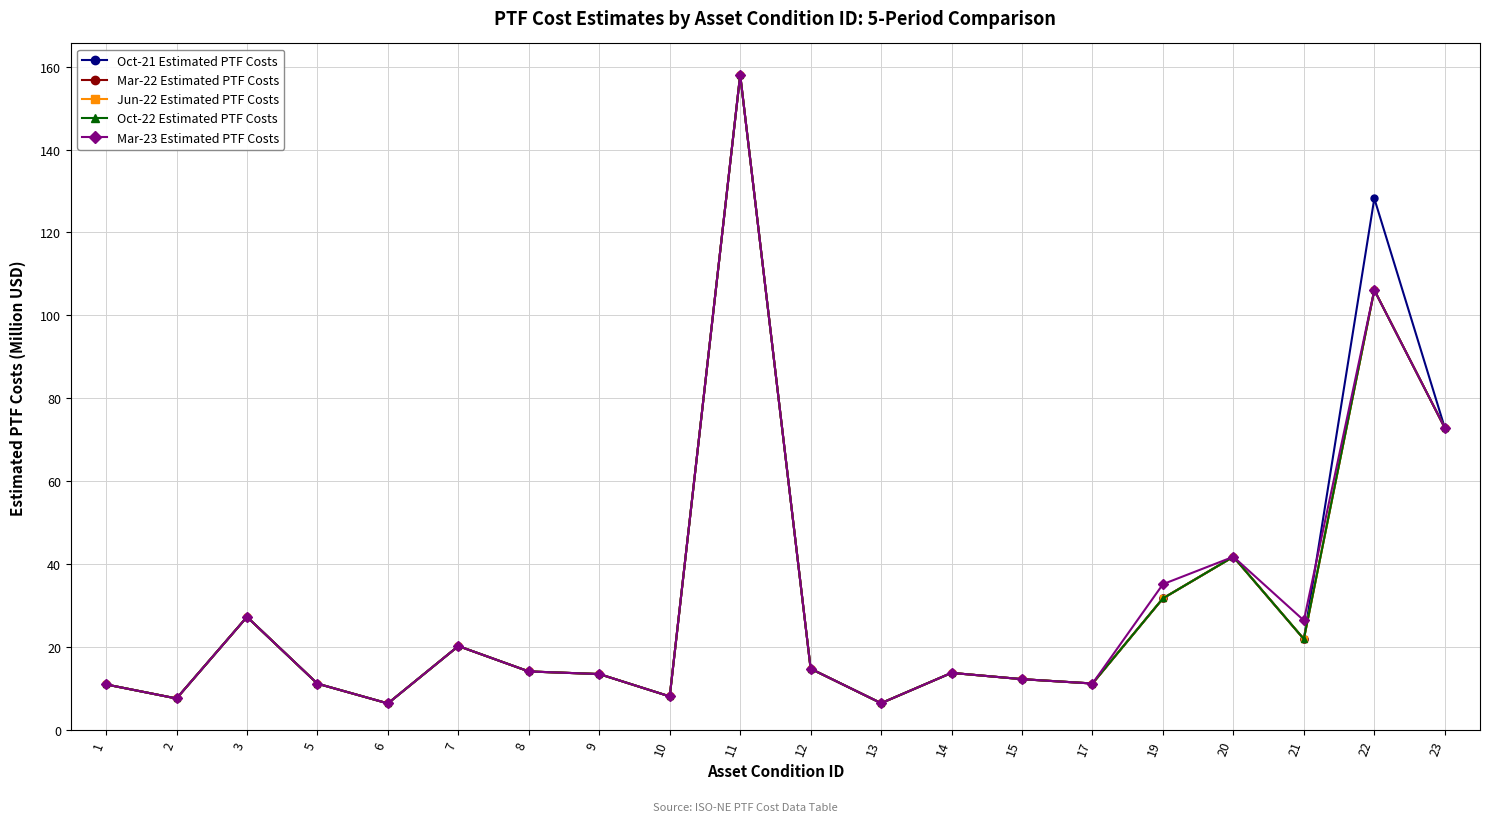

Is the value of Oct-21 Estimated PTF Costs at 6 greater than the value of Jun-22 Estimated PTF Costs at 5?

No